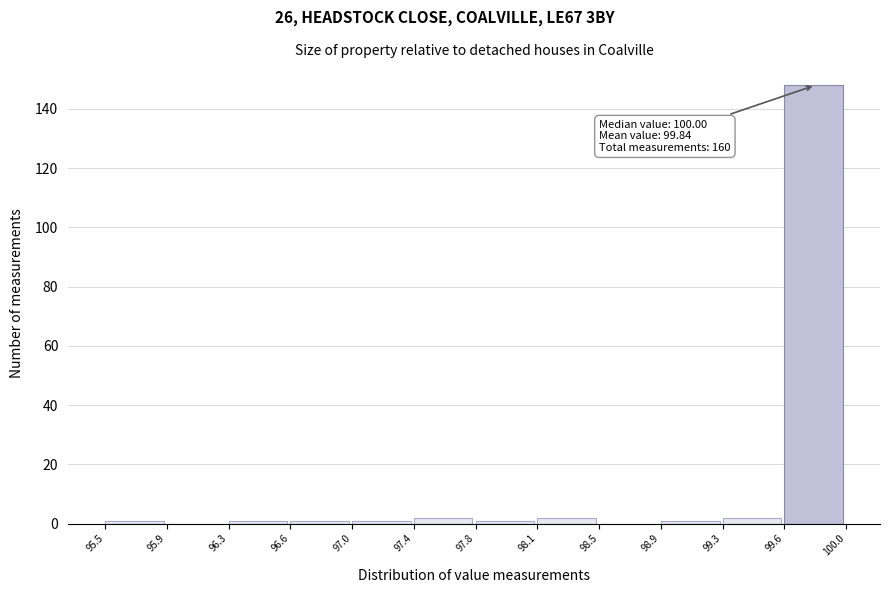

Which range on the x-axis has the tallest bar?

99.6 to 100.0